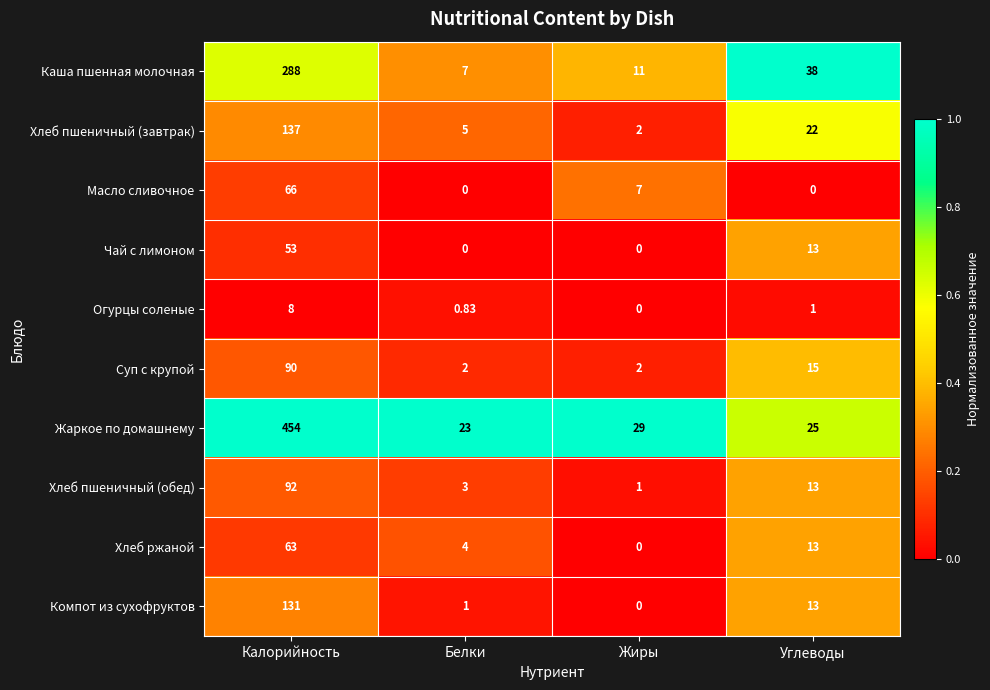

Which series changed the most between Калорийность and Углеводы?

Жаркое по домашнему